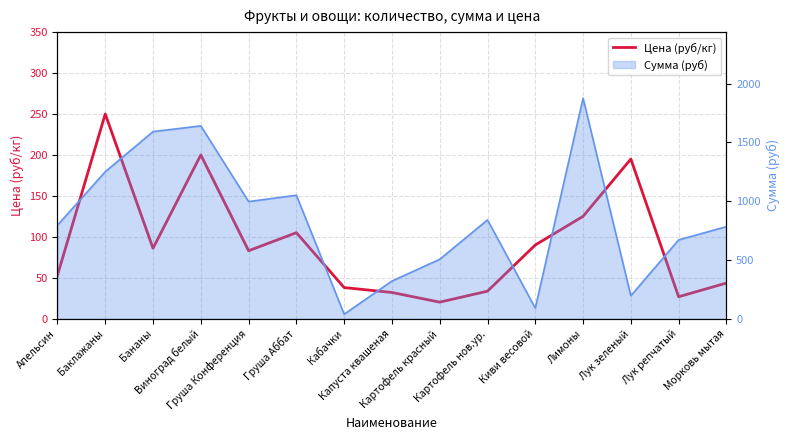

List the labels in order of value, largest first.

Баклажаны, Виноград белый, Лук зеленый, Лимоны, Груша Аббат, Киви весовой, Бананы, Груша Конференция, Апельсин, Морковь мытая, Кабачки, Картофель нов.ур., Капуста квашеная, Лук репчатый, Картофель красный